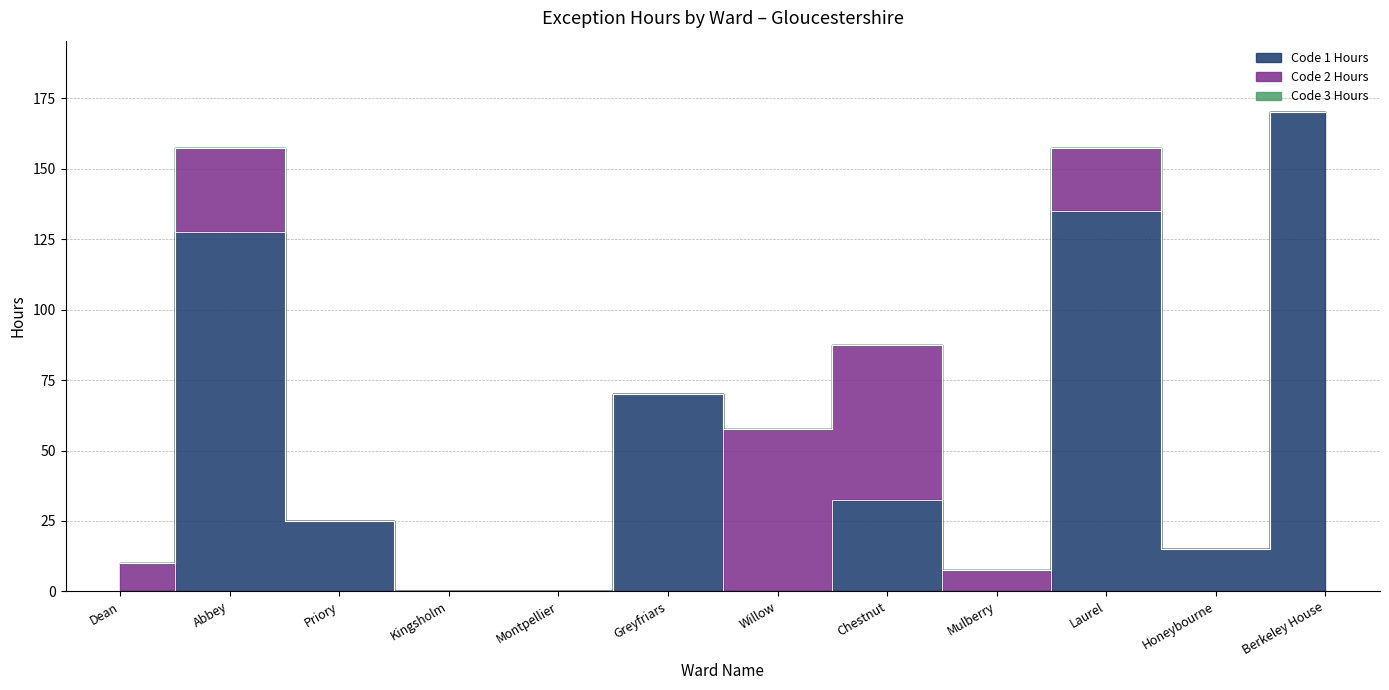

Between Montpellier and Laurel, which series saw the biggest shift?

Code 1 Hours